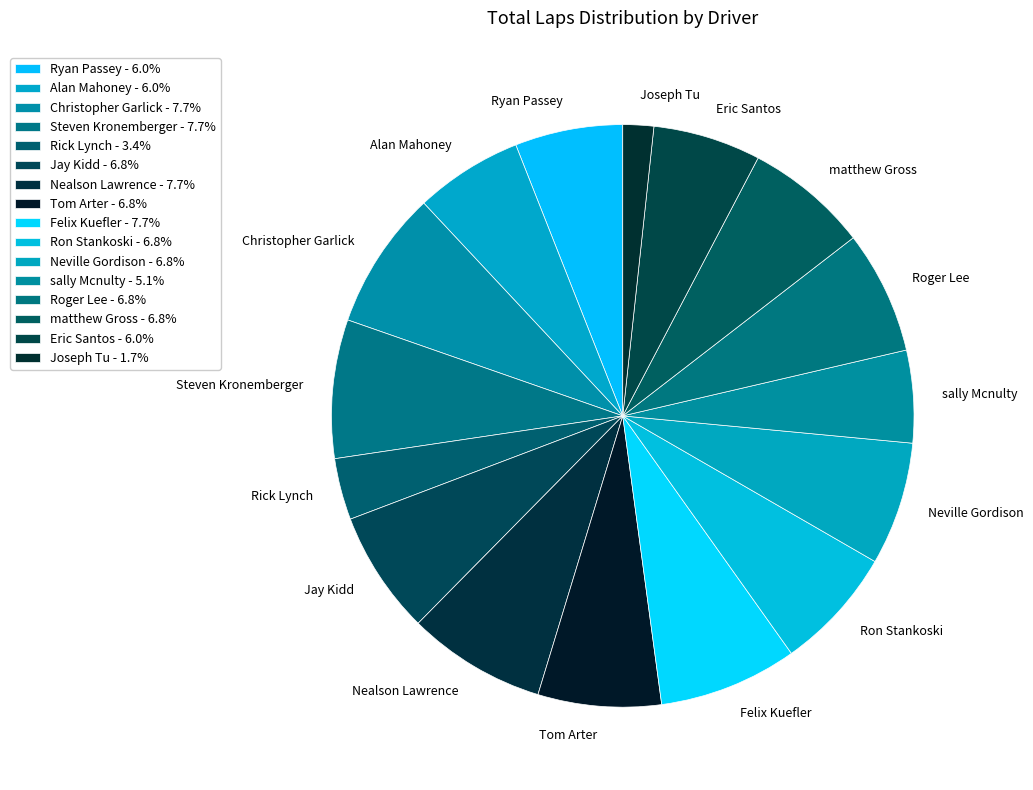

Is there a majority slice in this chart?

No